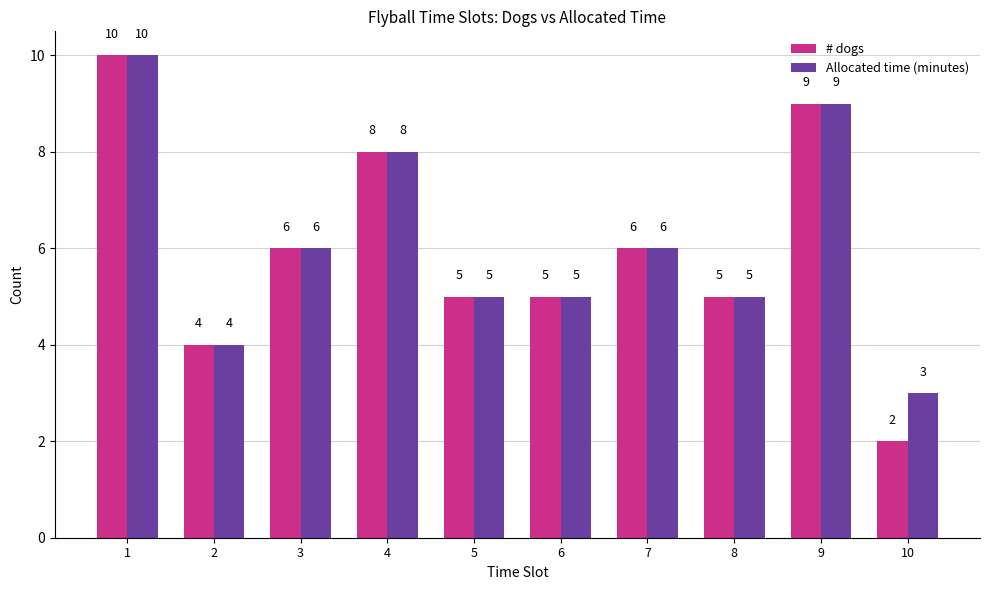

Which series has the largest total across all categories?

Allocated time (minutes)